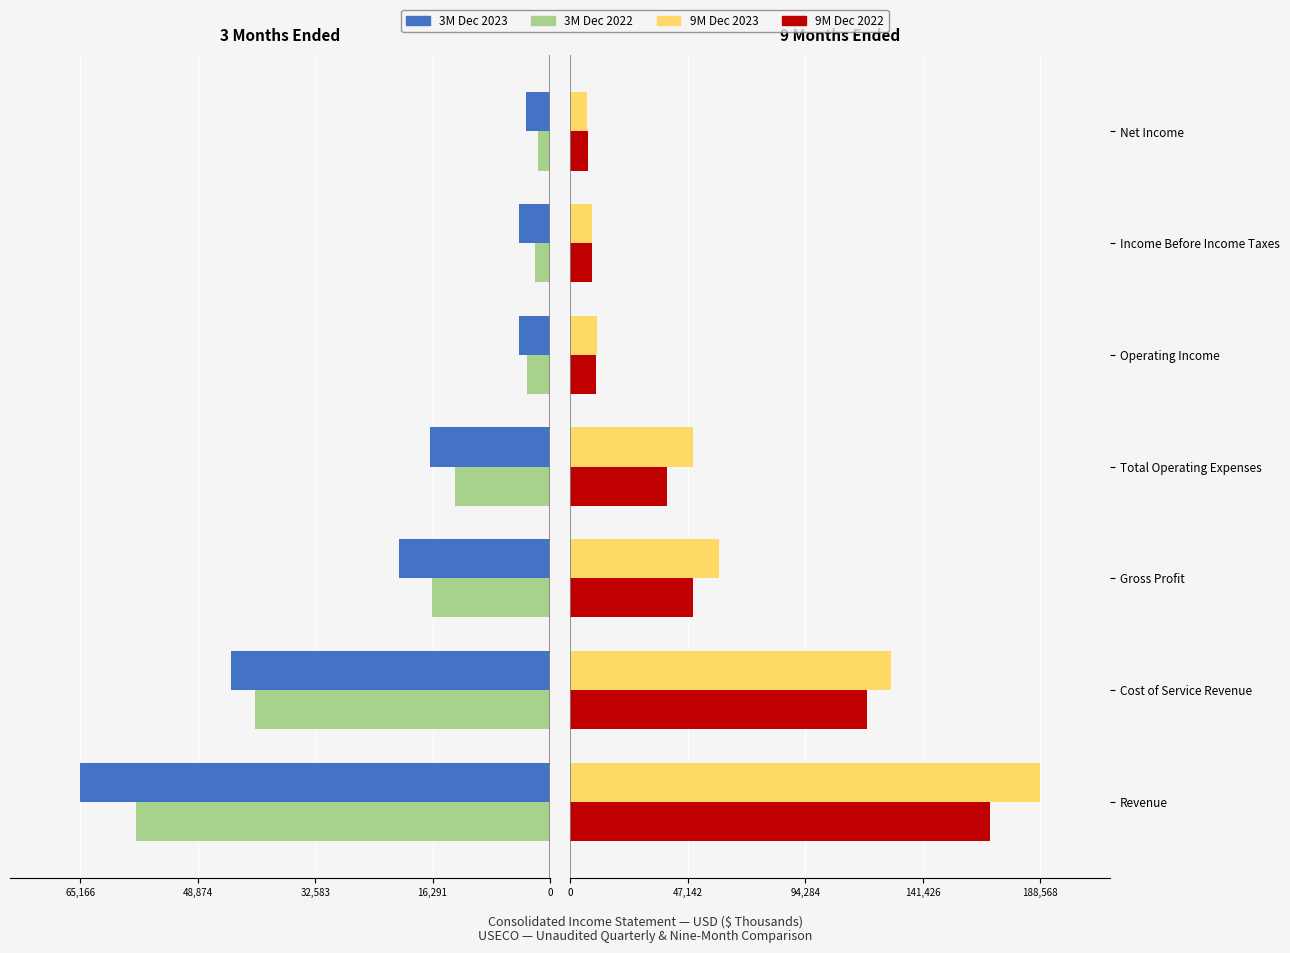

What are all the series names shown in the legend?

3M Dec 2023, 3M Dec 2022, 9M Dec 2023, 9M Dec 2022